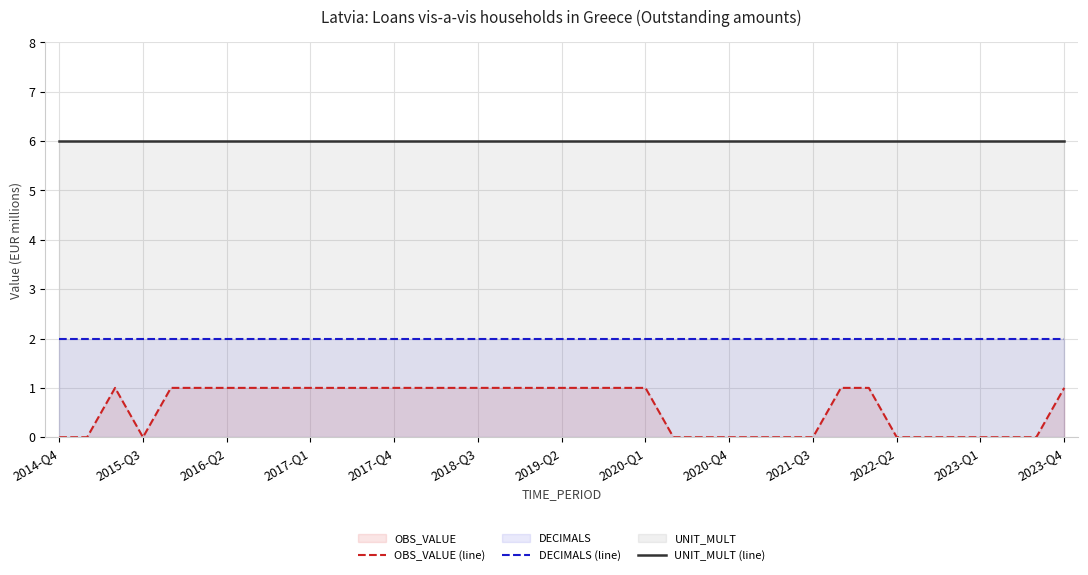

Which series has the largest total across all categories?

UNIT_MULT (line)